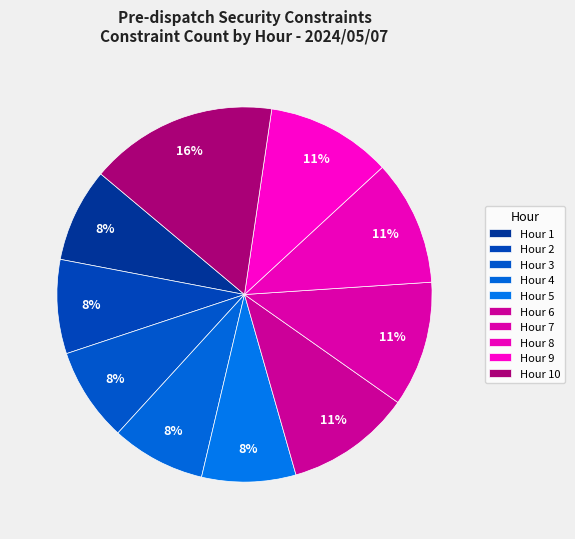

Rank the categories by value from lowest to highest.

Hour 1, Hour 2, Hour 3, Hour 4, Hour 5, Hour 6, Hour 7, Hour 8, Hour 9, Hour 10